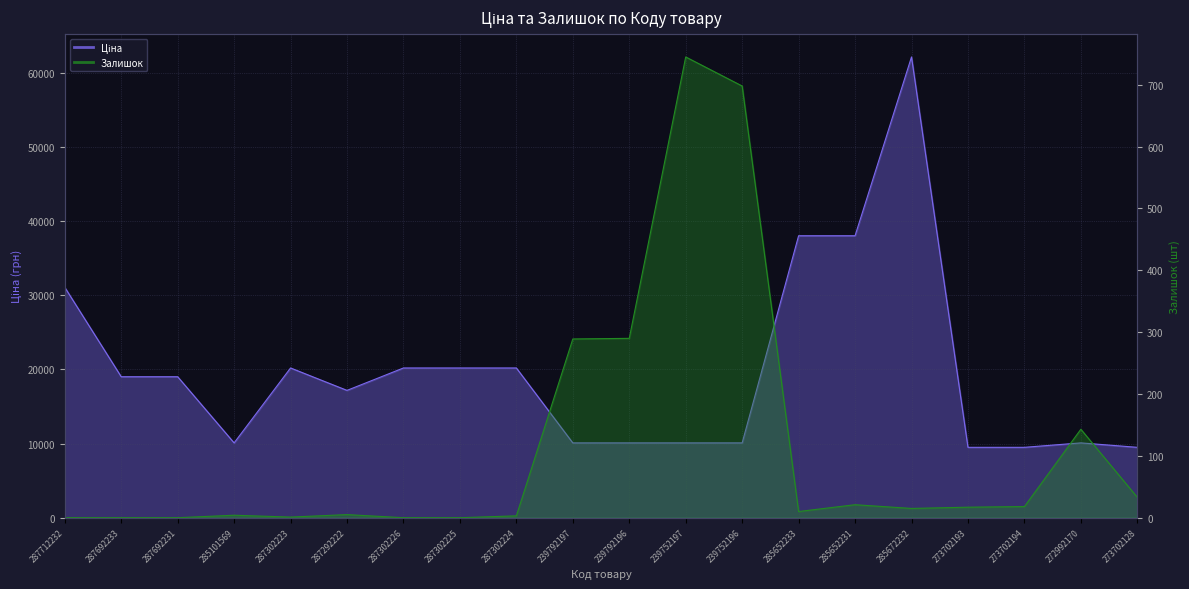

True or false: Залишок has a value of 23.2 at 285672232.

False